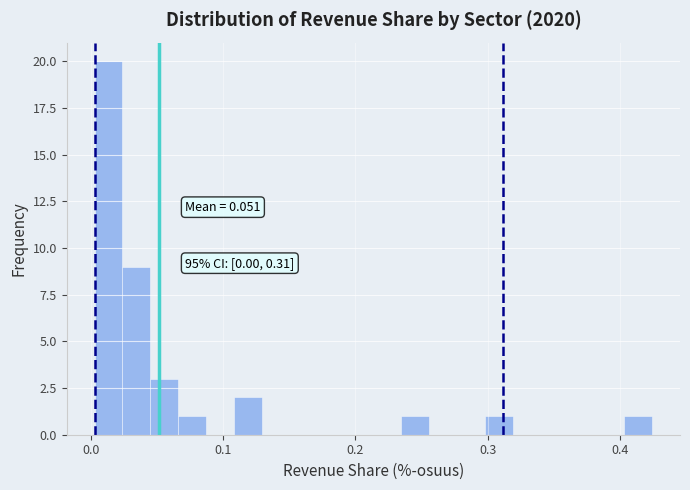

Around what value on the x-axis is the tallest bar? Give the approximate position of its centre, as read against the axis.

0.01